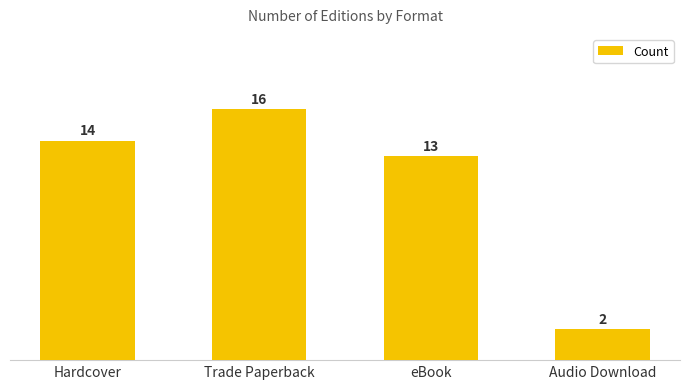

The chart shows a value of 16 at Trade Paperback. True or false?

True